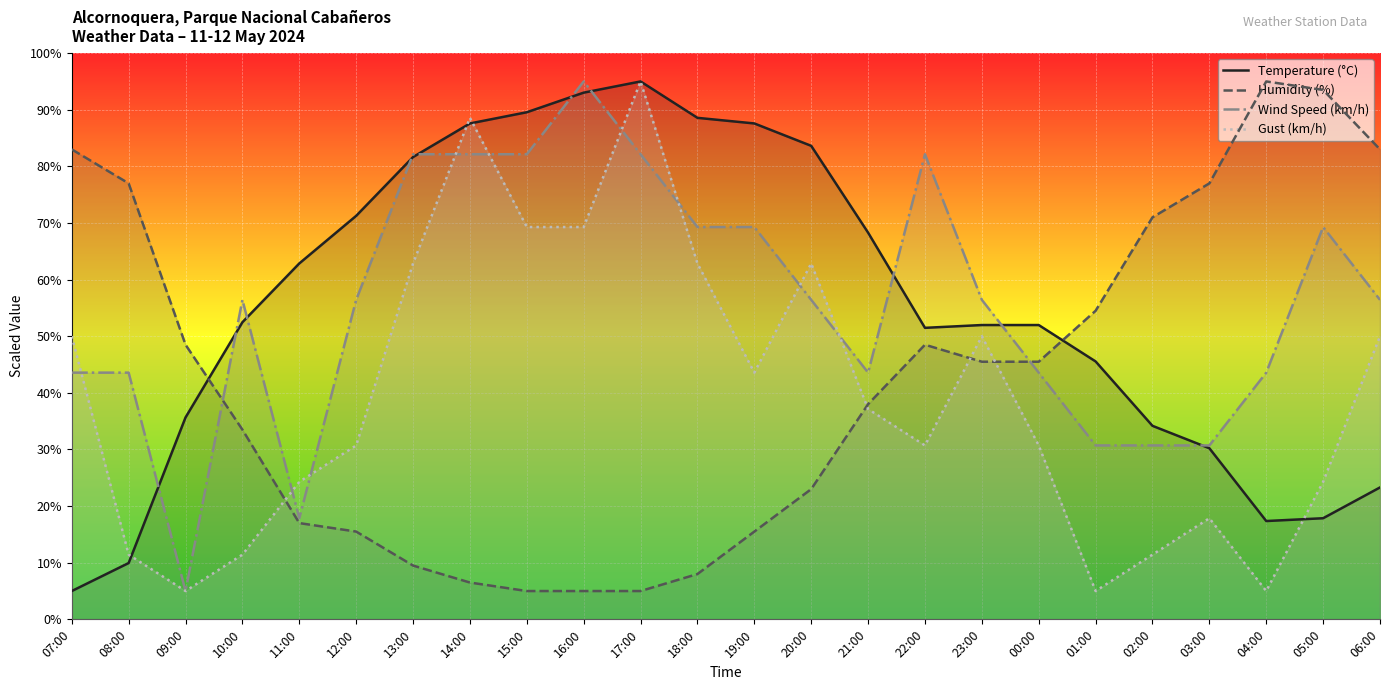

How many interior local peaks does the Humidity (%) series have?

2